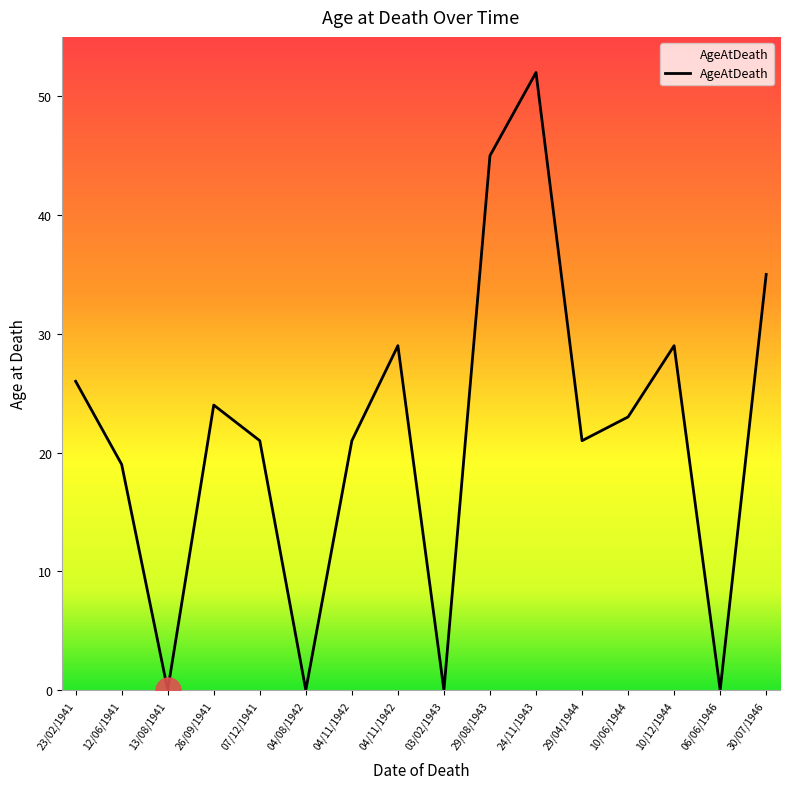

What is the sum of the values at 07/12/1941 and 30/07/1946?

56